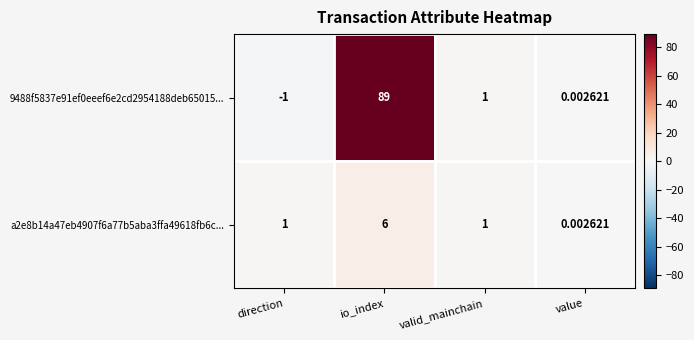

How many data points does each series have?

4